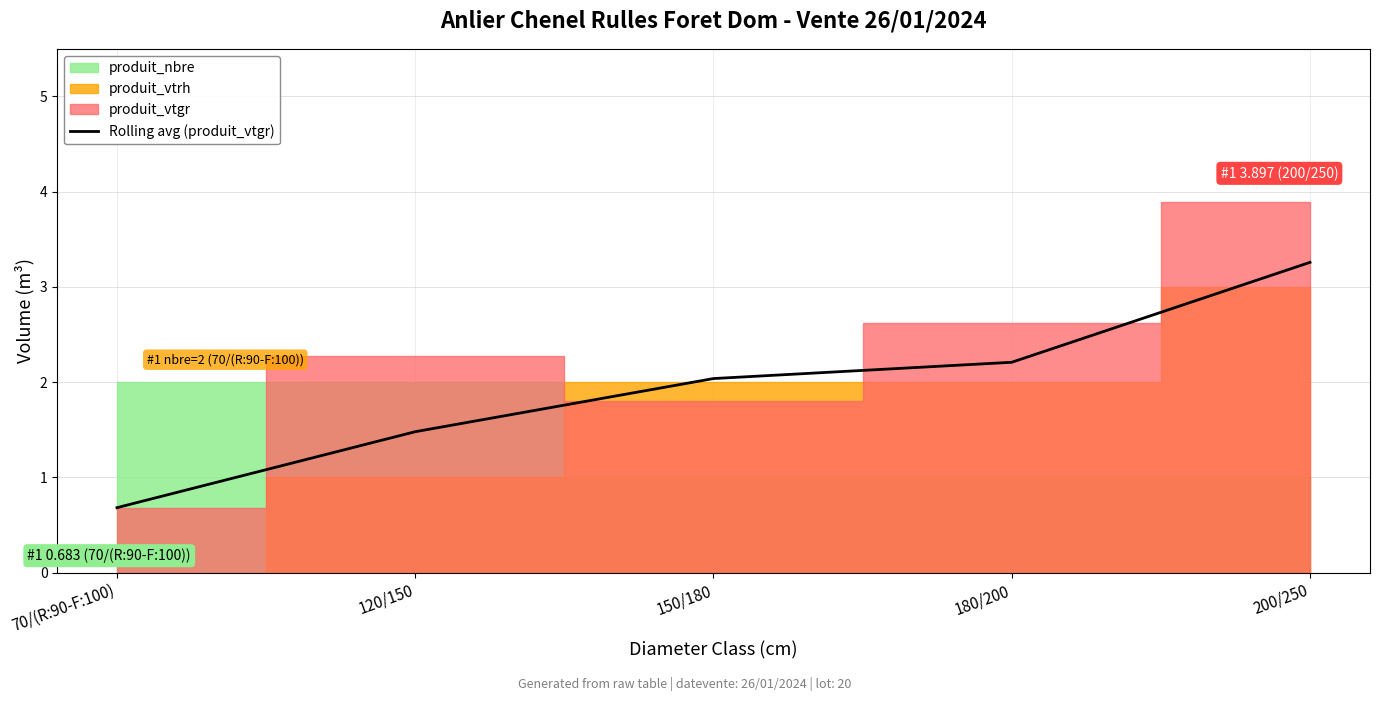

What is the change in value from 150/180 to 200/250?

+1.2